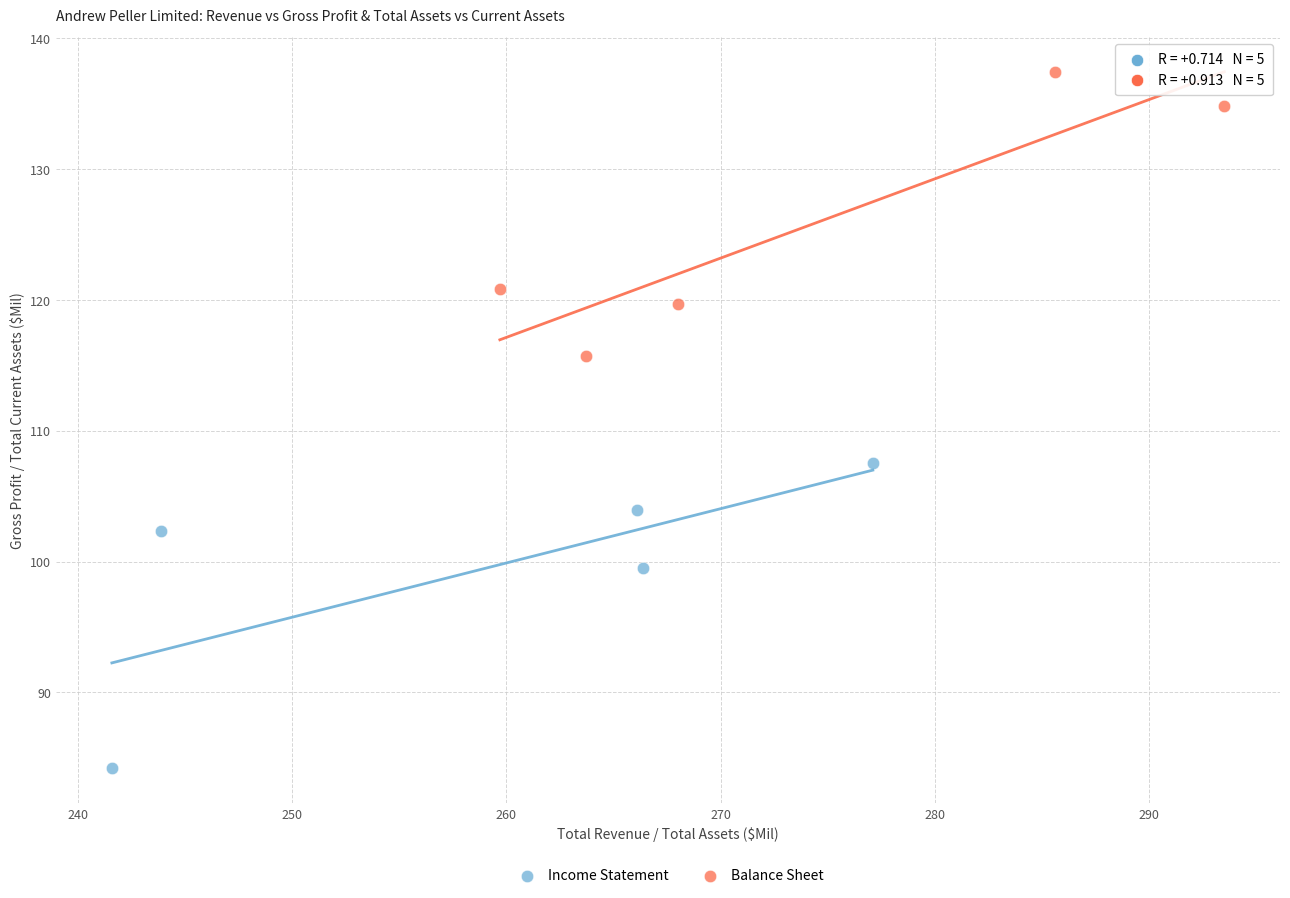

Which series has the largest Y range (max minus min)?

Income Statement